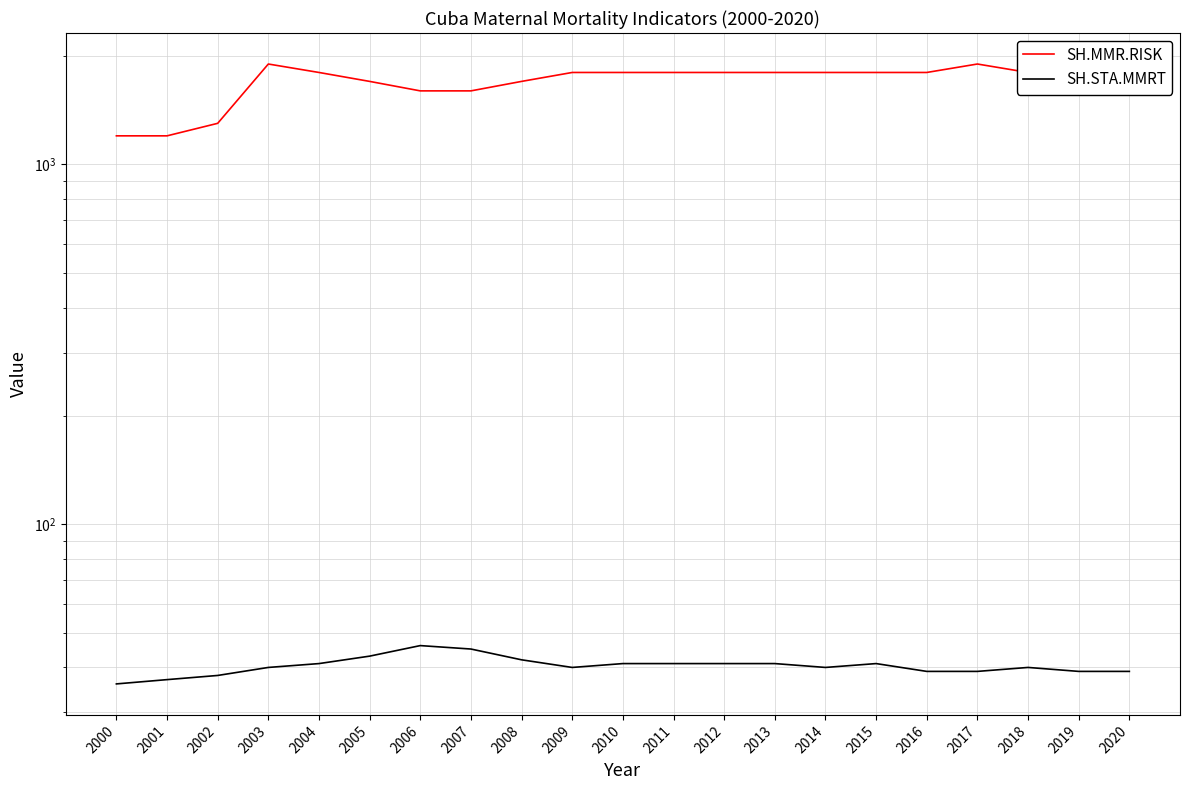

True or false: SH.STA.MMRT and SH.MMR.RISK cross at least once.

False